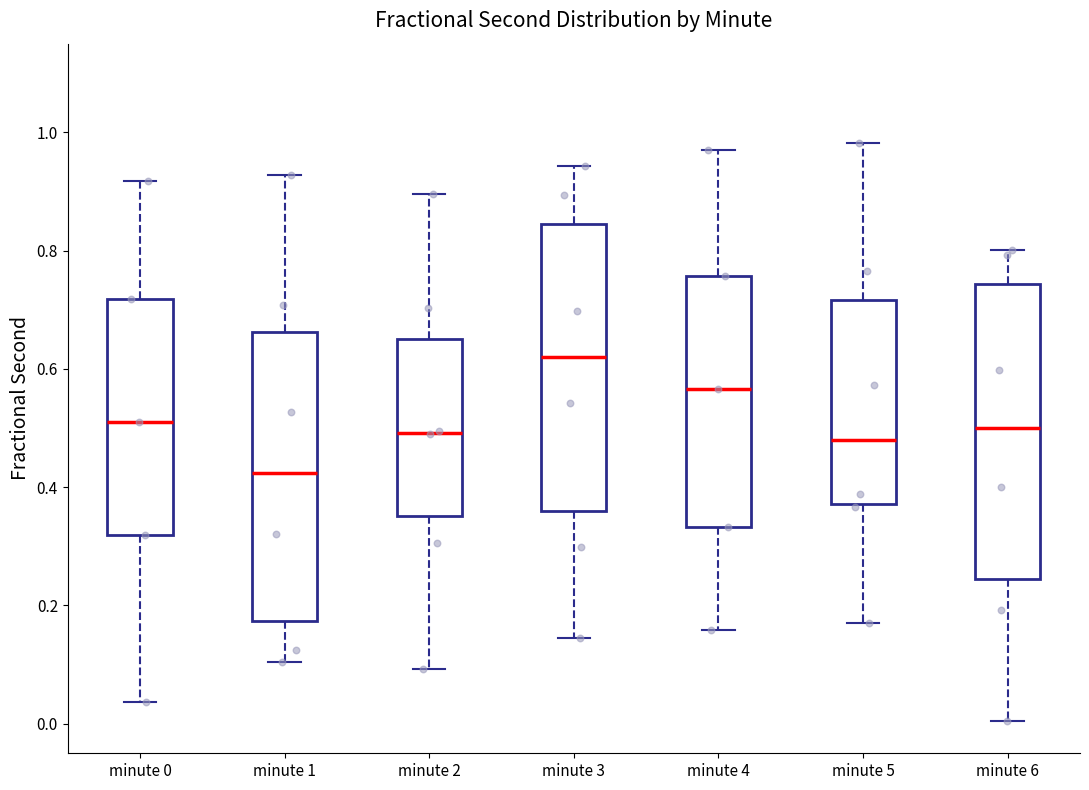

Reading left to right, transcribe this box plot: for each box, give where its median line is, the range the box spans, and where its two whiskers end, as read against the y-axis. The values are not printed on the chart, so give them approximately, as read against the axis.

minute 0: median 0.52, box 0.32 to 0.72, whiskers 0.04 to 0.92
minute 1: median 0.42, box 0.18 to 0.66, whiskers 0.10 to 0.92
minute 2: median 0.50, box 0.36 to 0.66, whiskers 0.10 to 0.90
minute 3: median 0.62, box 0.36 to 0.84, whiskers 0.14 to 0.94
minute 4: median 0.56, box 0.34 to 0.76, whiskers 0.16 to 0.98
minute 5: median 0.48, box 0.38 to 0.72, whiskers 0.18 to 0.98
minute 6: median 0.50, box 0.24 to 0.74, whiskers 0.00 to 0.80